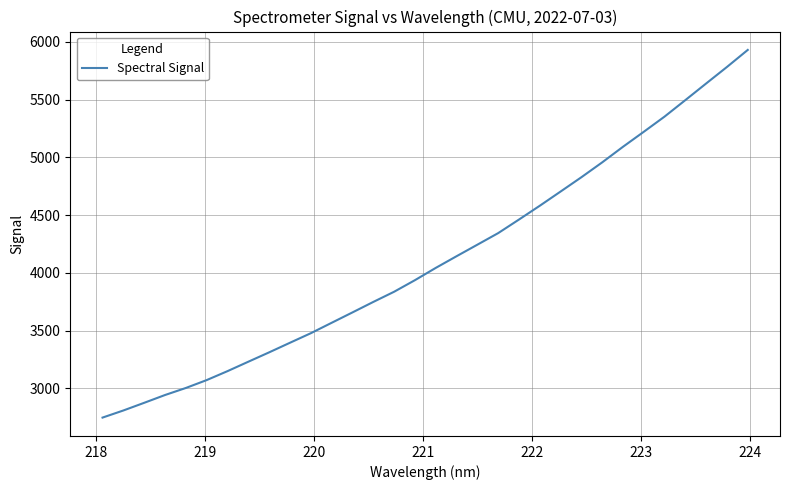

What is the smallest value displayed?

2747.9